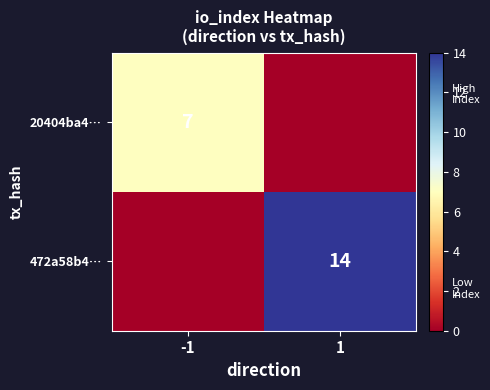

Is it true that 20404ba4… equals 7 at -1?

True